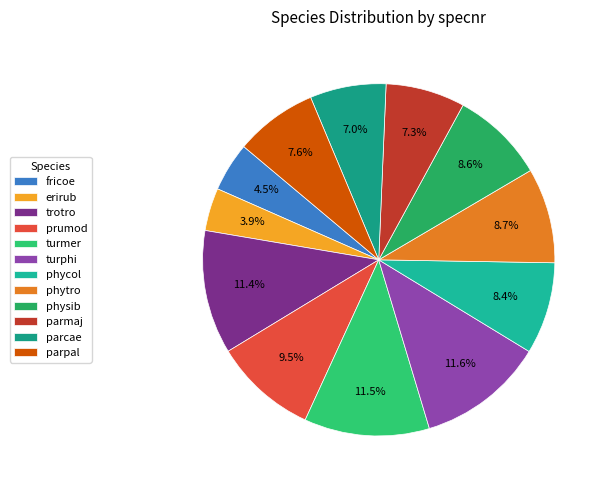

To the nearest percent, what is the combined percentage of trotro and erirub?

15%